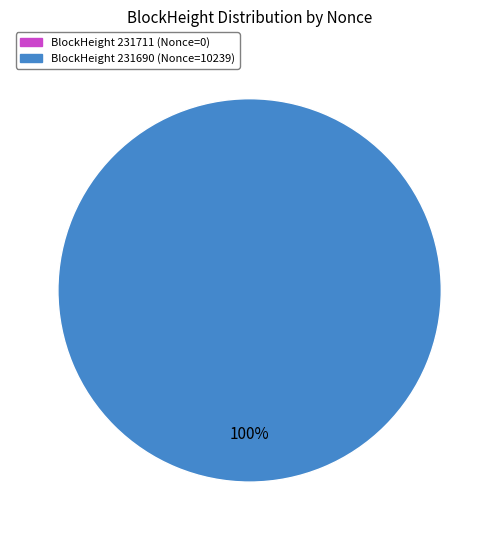

What is the change in value from 231711 to 231690?

+10239